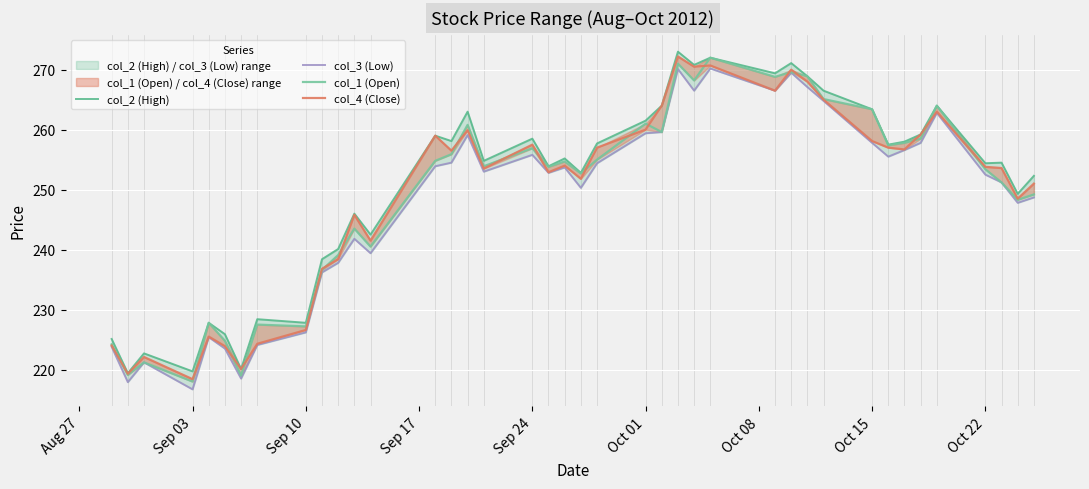

What is the difference between the maximum and minimum values in the col_3 (Low) series?

53.5